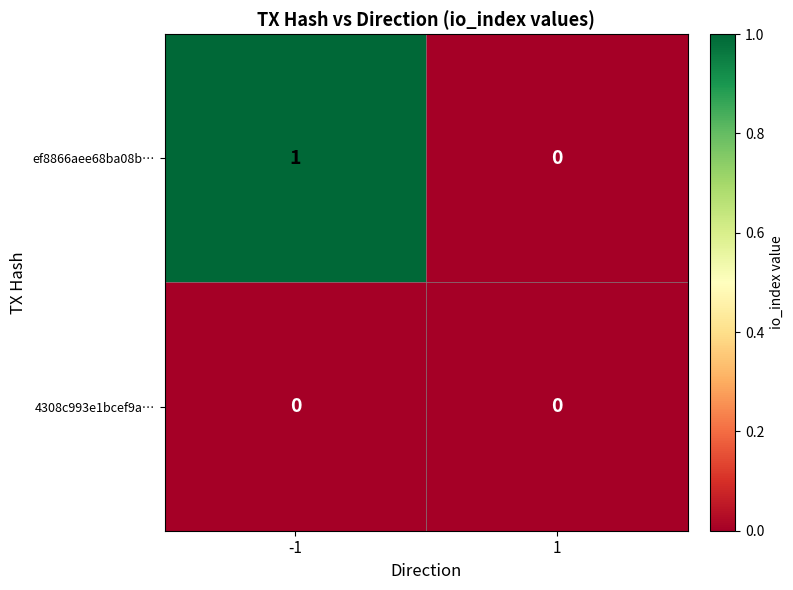

How many distinct data groups are displayed?

2